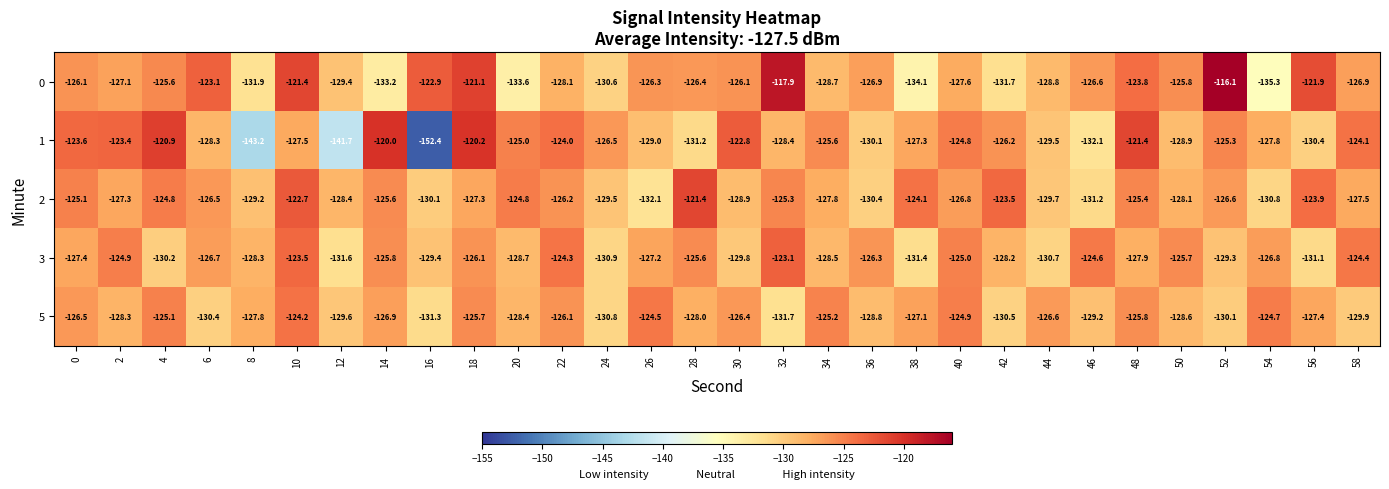

What is the average value of the 5 series?

-127.7